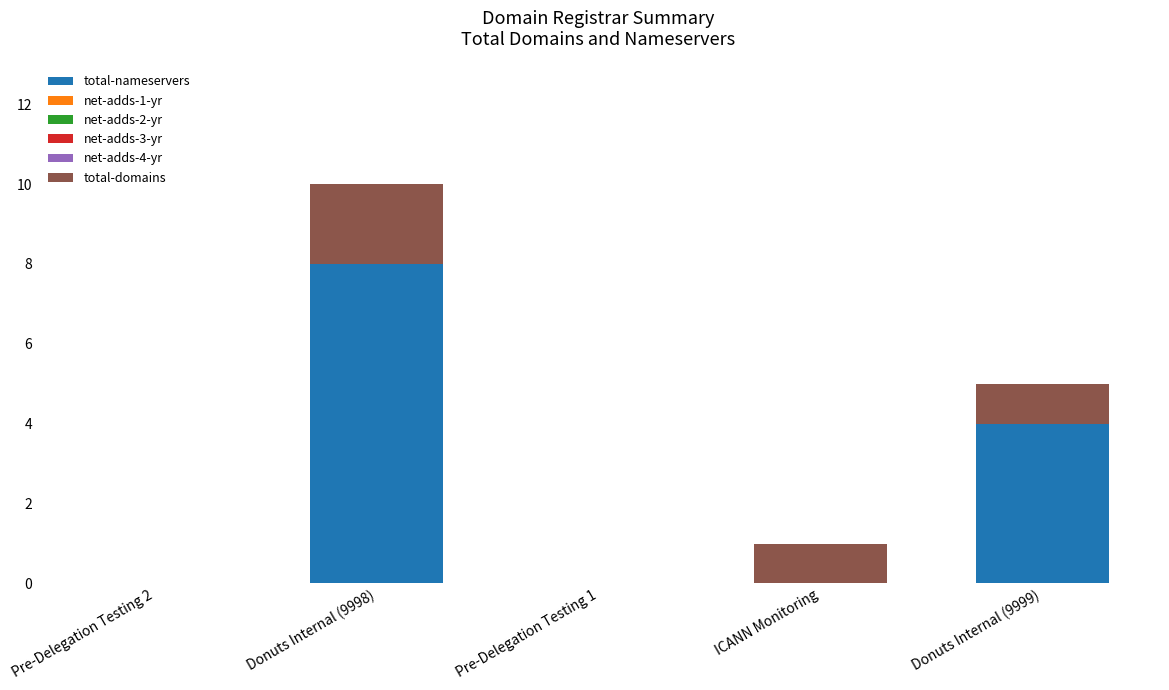

At which category is the sum across all series the highest?

Donuts Internal (9998)